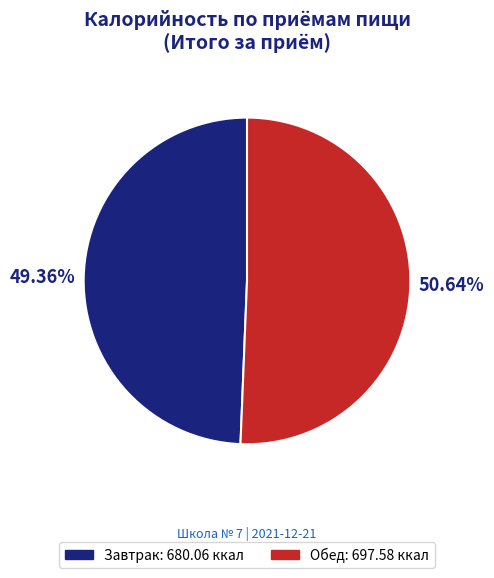

Count the number of slices in the pie.

2